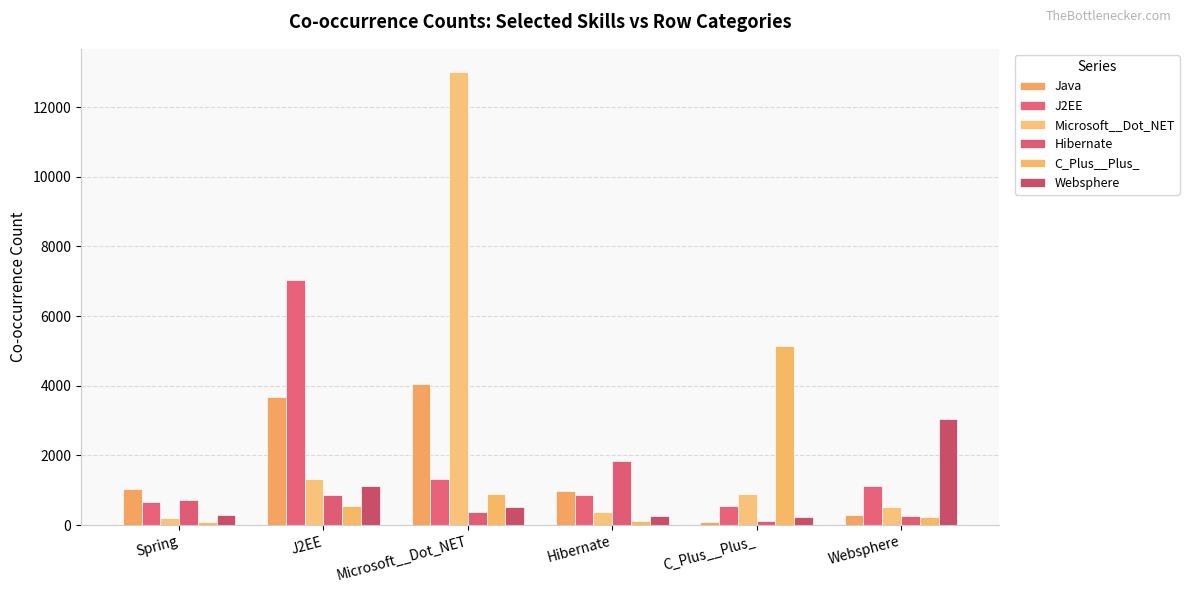

Between J2EE and Websphere, which series saw the biggest shift?

J2EE